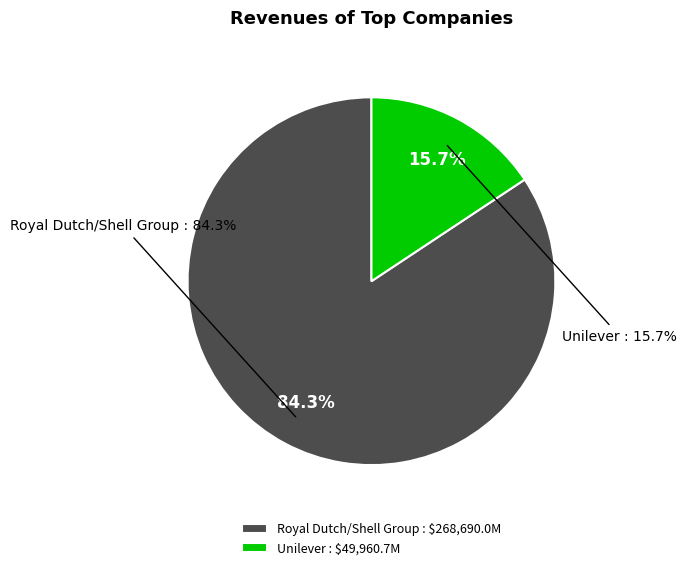

How much of the chart is everything except Unilever?

84.3%